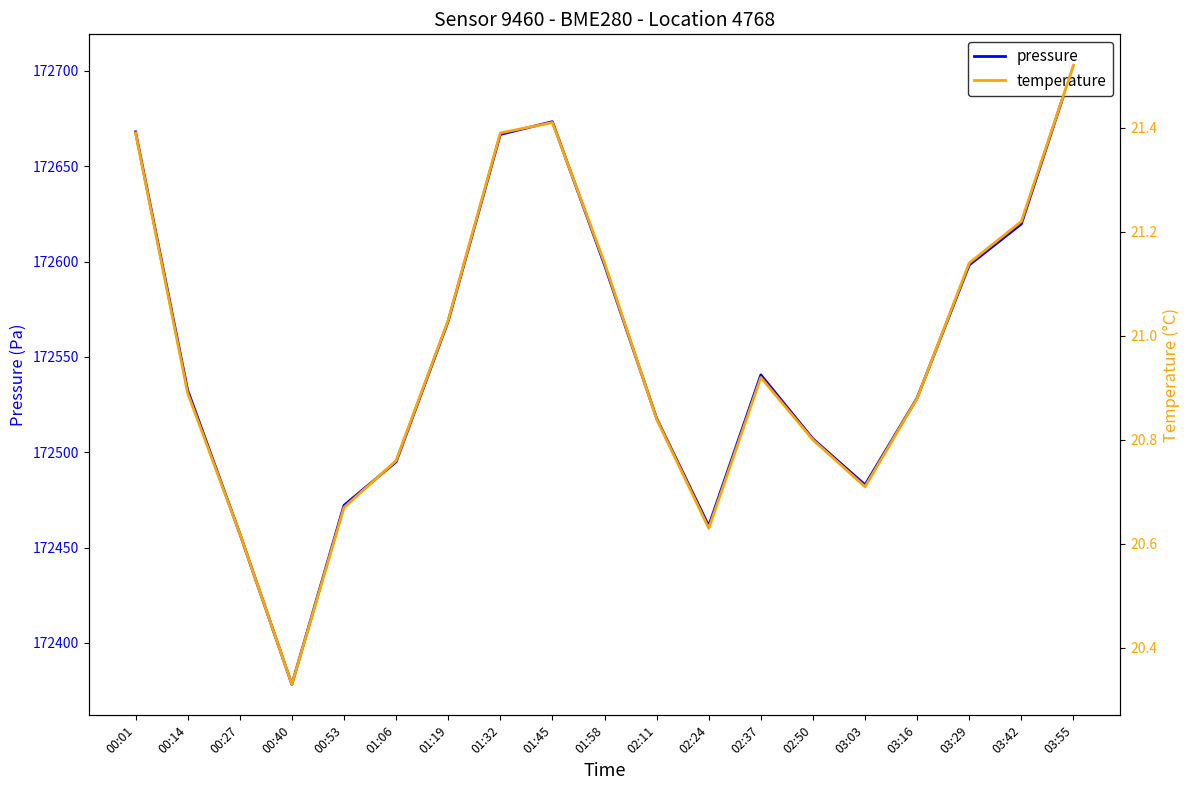

At how many categories does at least one series exceed 86704?

19